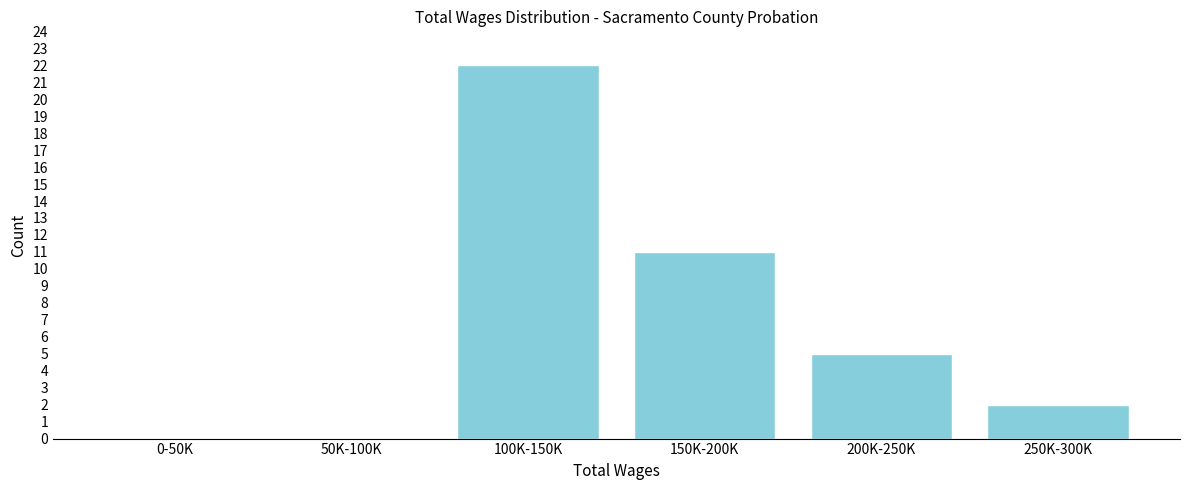

Reading left to right, what are all the values shown in this chart?

0-50K=0	50K-100K=0	100K-150K=22	150K-200K=11	200K-250K=5	250K-300K=2